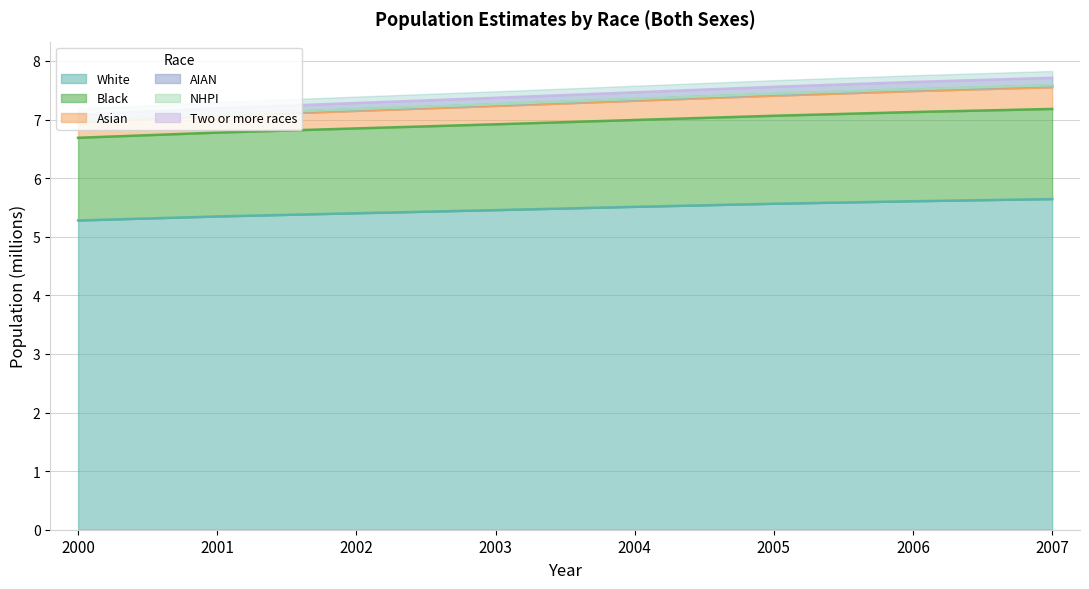

What is the lowest value of the White series?

5.3